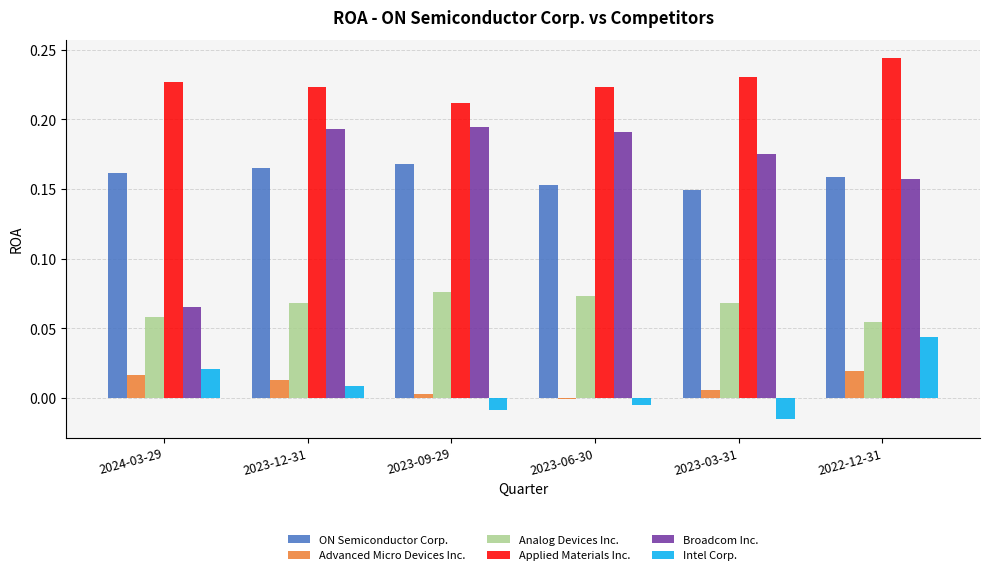

Is the value of Applied Materials Inc. at 2023-12-31 greater than the value of ON Semiconductor Corp. at 2023-09-29?

Yes